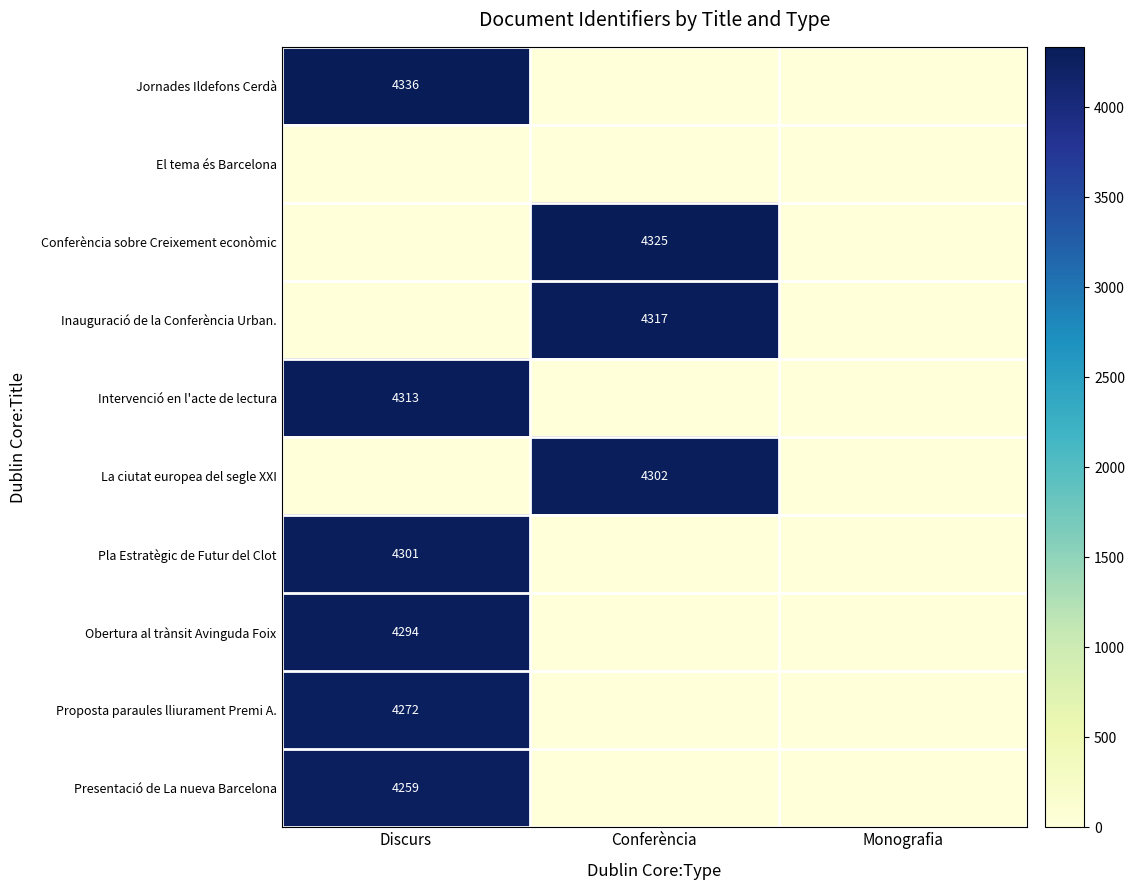

Is it true that Presentació de La nueva Barcelona equals 6853 at Discurs?

False